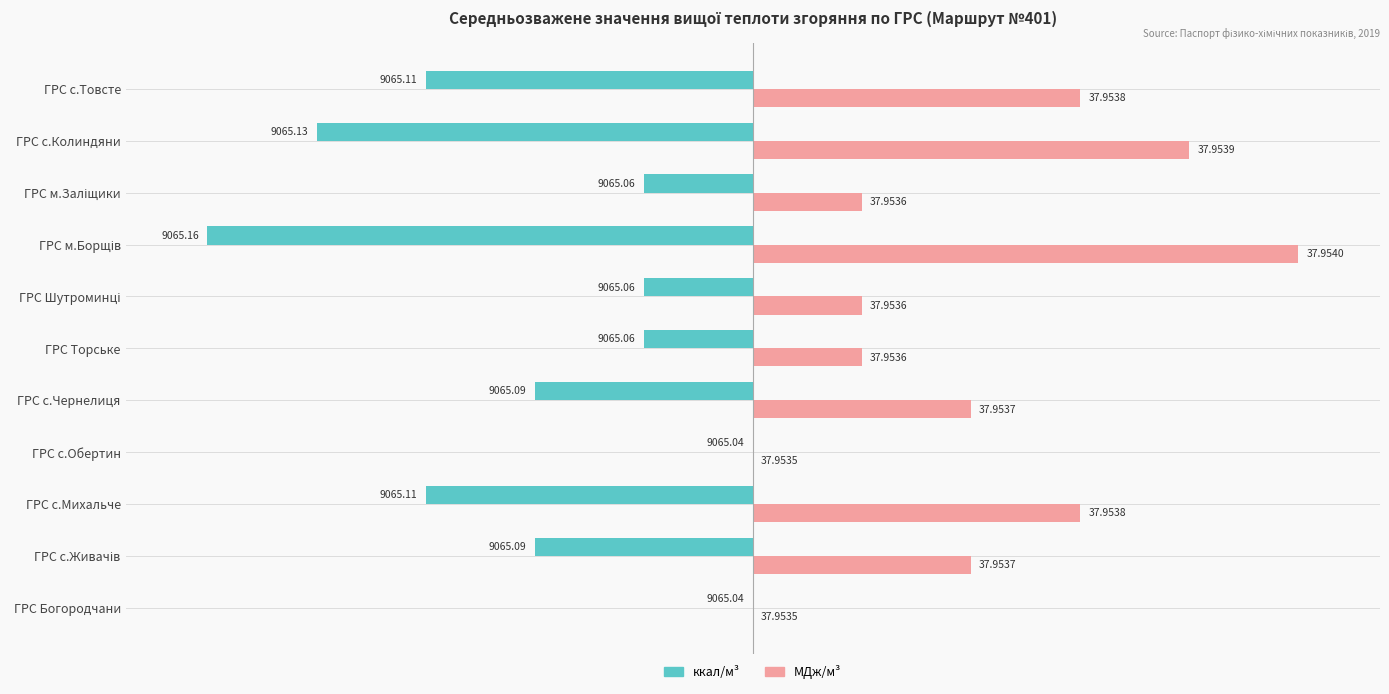

What are all the series names shown in the legend?

ккал/м³, МДж/м³